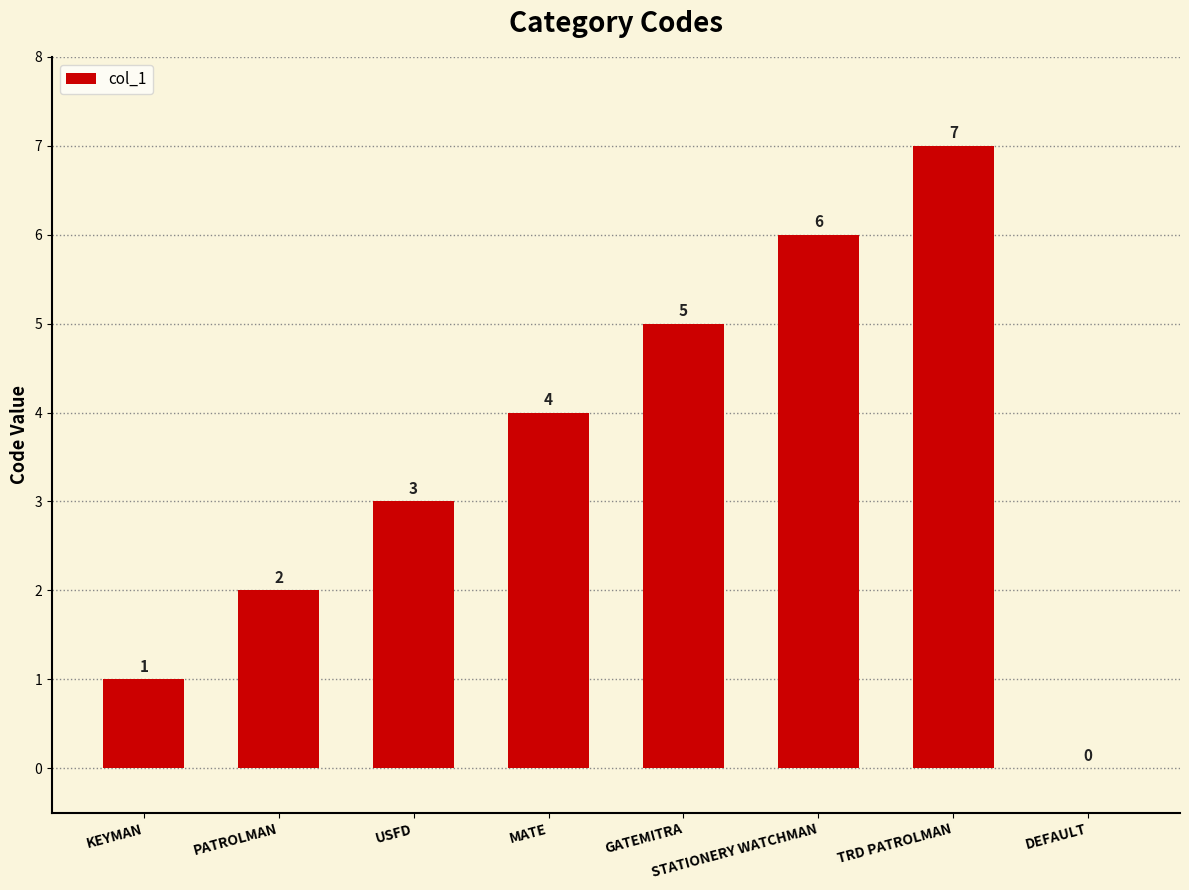

The value at KEYMAN is 1. True or false?

True